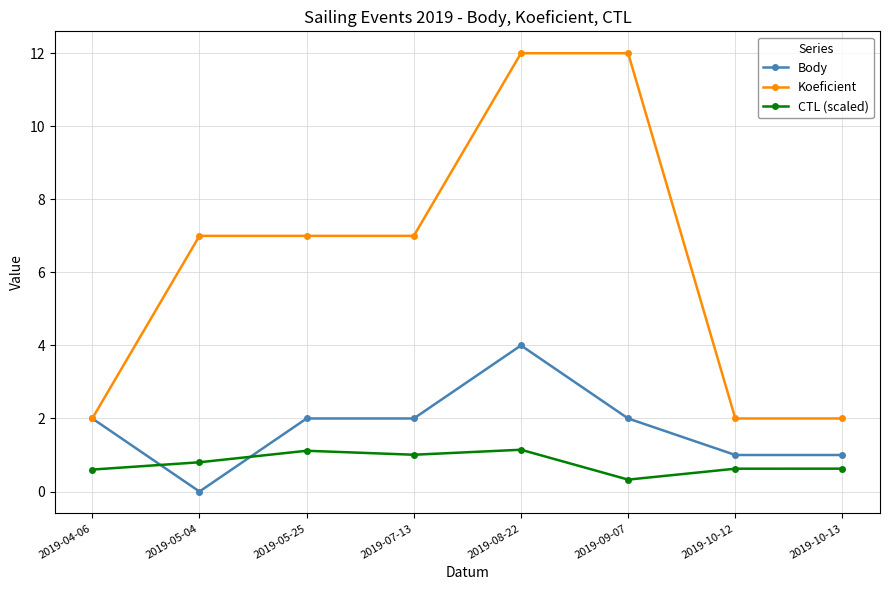

Count the number of data series in this chart.

3